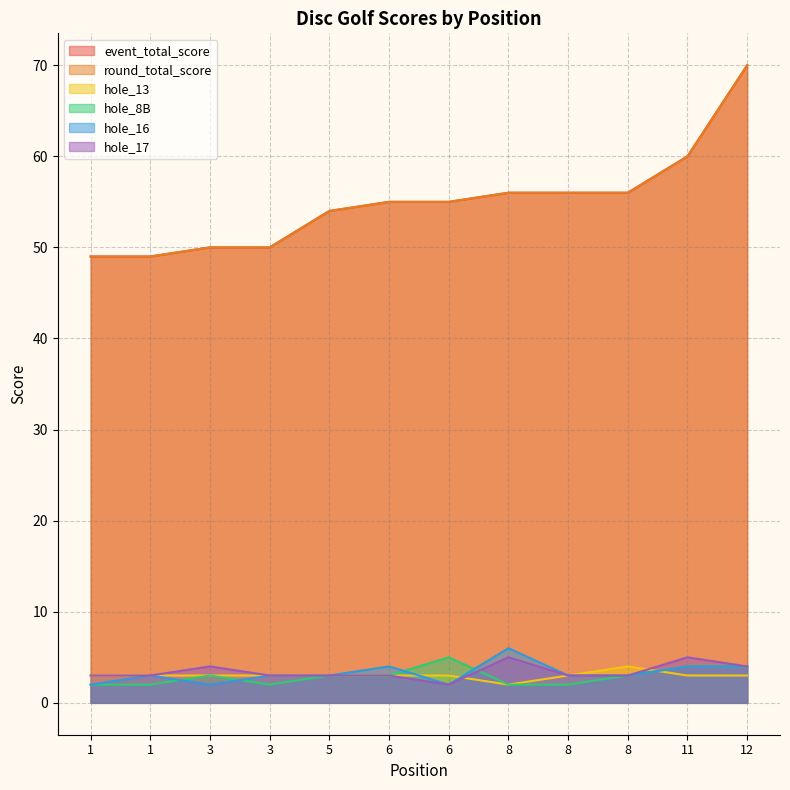

The hole_17 series shows 3 at 6. True or false?

True